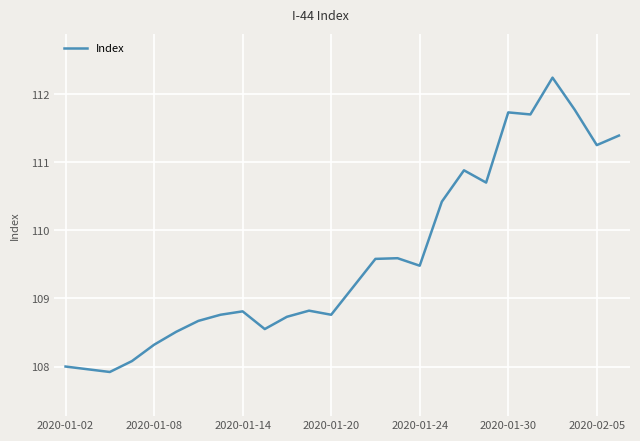

What is the greatest value displayed?

112.2